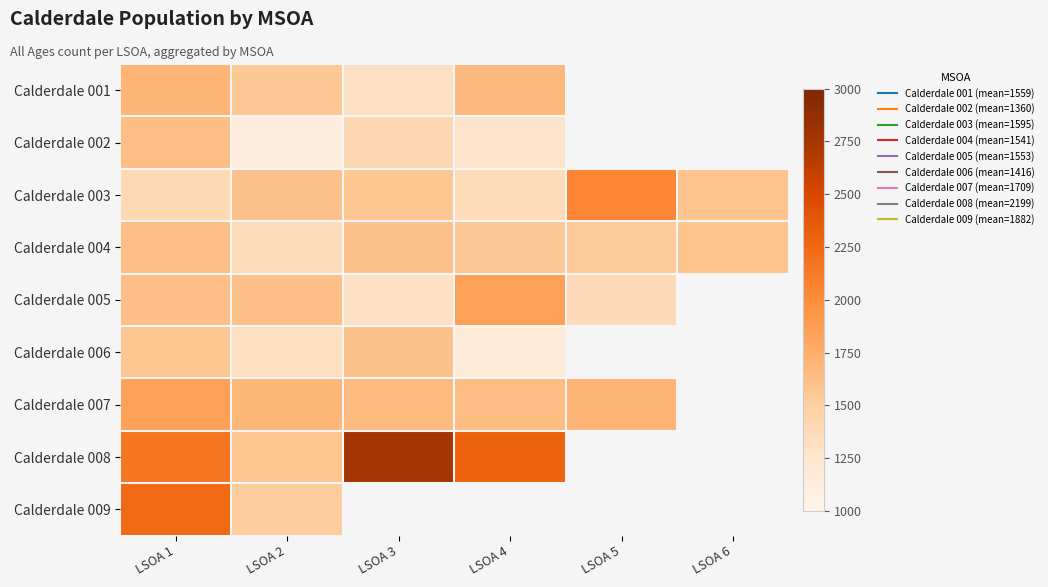

Which series has the largest range (max minus min)?

Calderdale 008